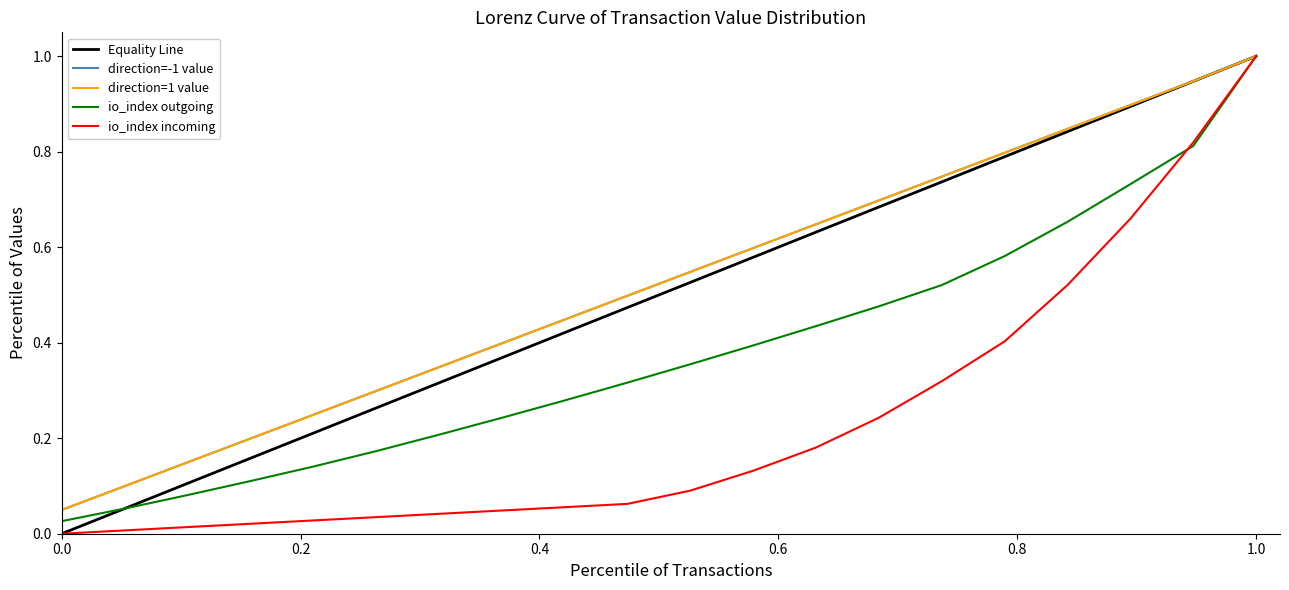

What is the maximum value shown in the chart?

1.0